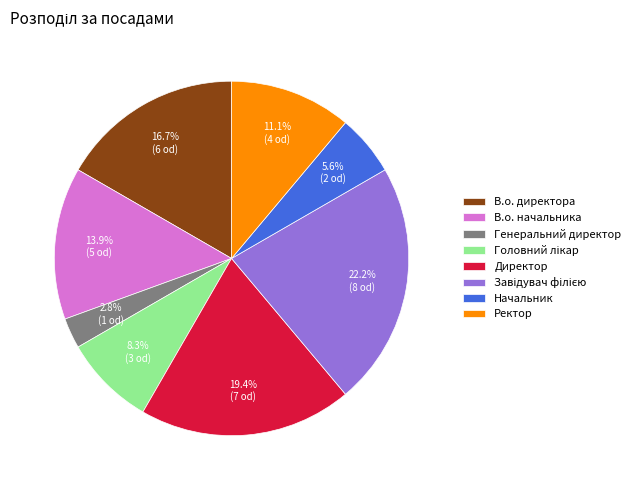

Combined, do В.о. начальника and Начальник account for over 50%?

No